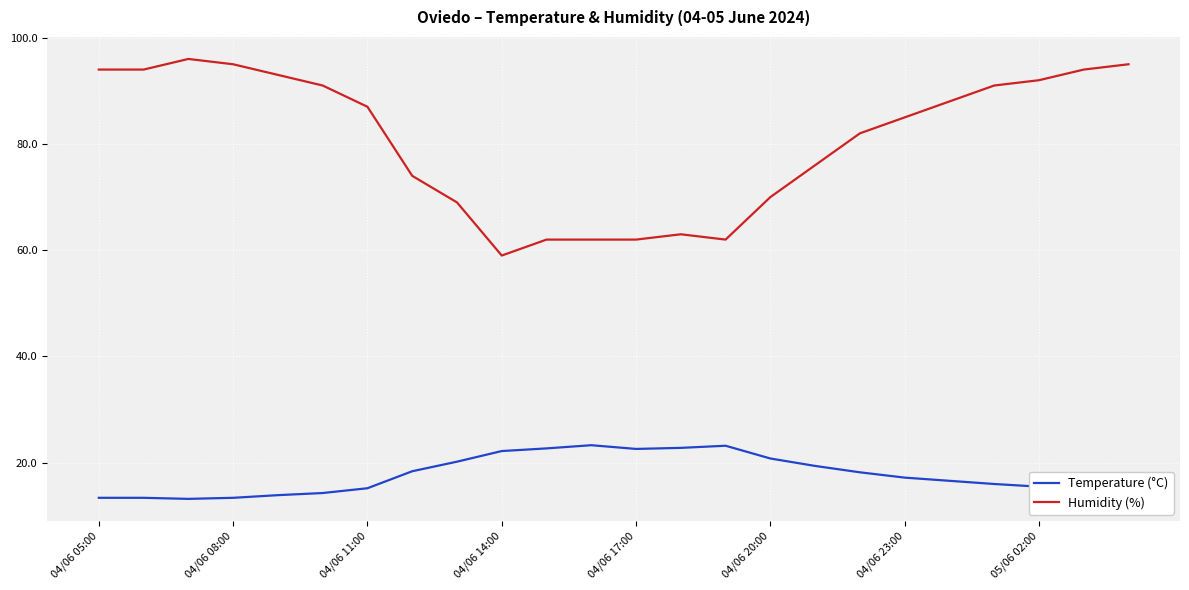

Which series has the largest range (max minus min)?

Humidity (%)